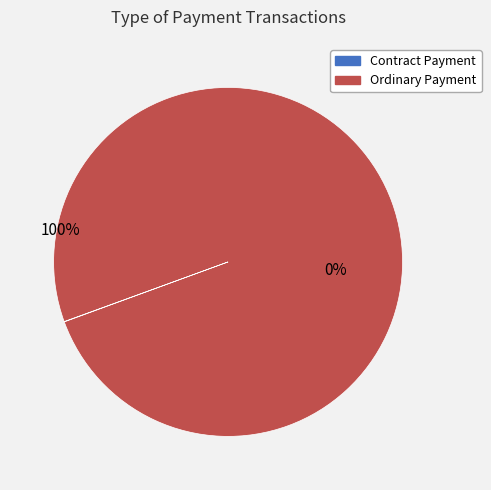

Which category has the biggest portion of the pie?

Ordinary Payment